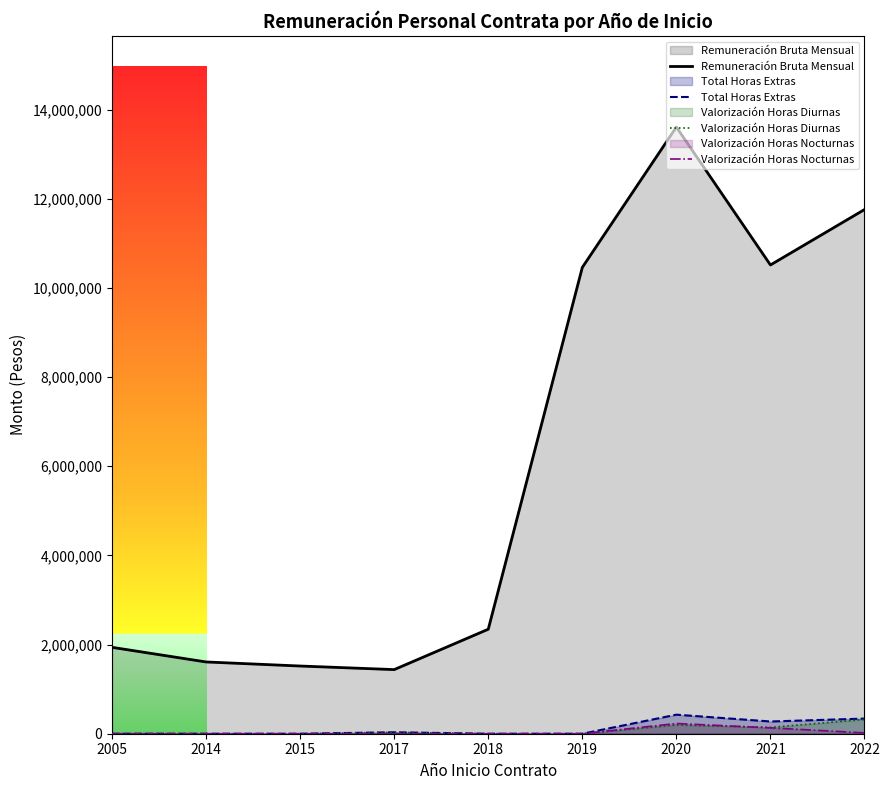

What is the sum of the Total Horas Extras values at 2017 and 2022?

372285